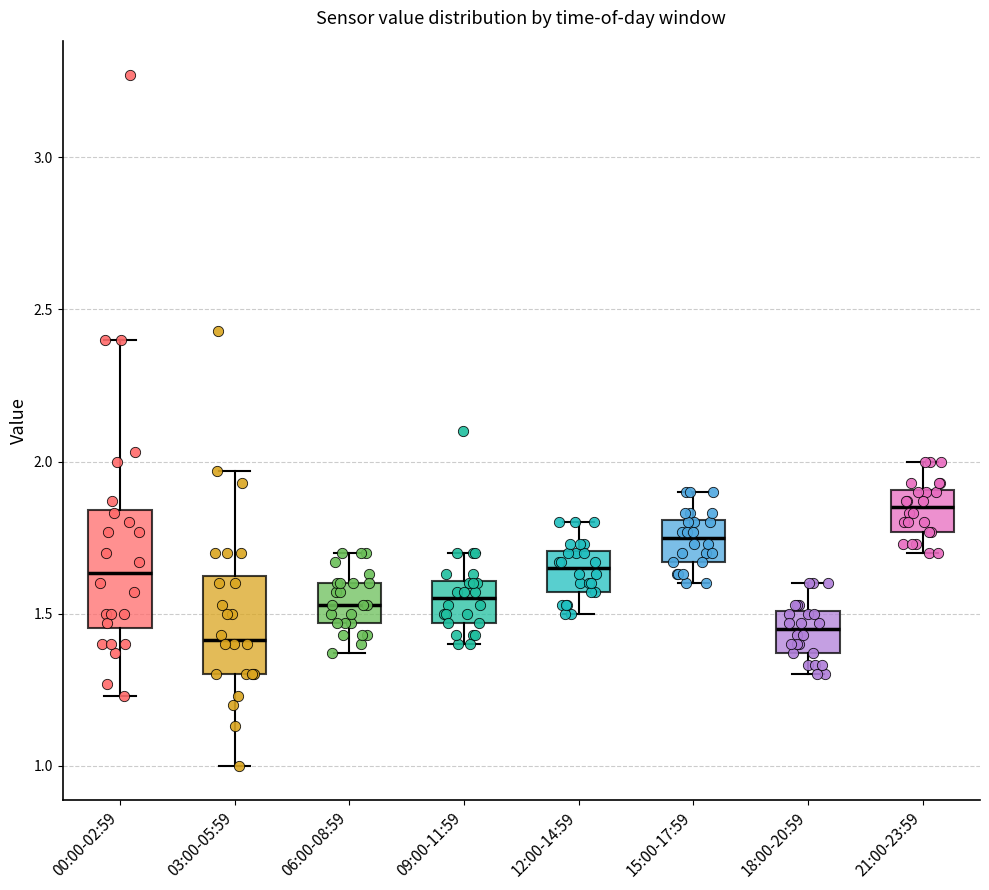

Where does the lower whisker of the box for 12:00-14:59 end on the y-axis? The values are not printed on the chart, so give them approximately, as read against the axis.

1.50